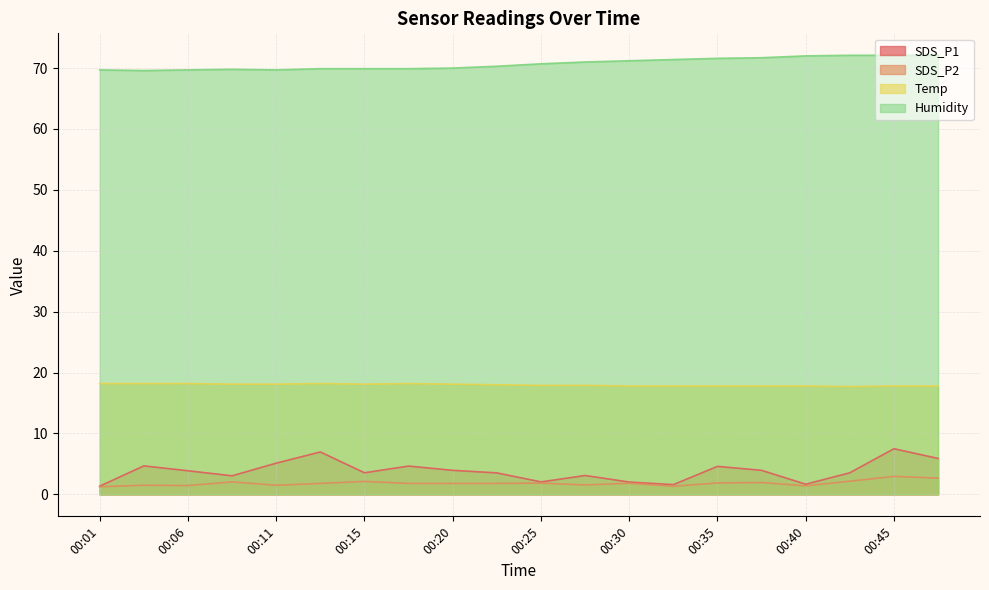

True or false: SDS_P2 and SDS_P1 intersect in this chart.

False